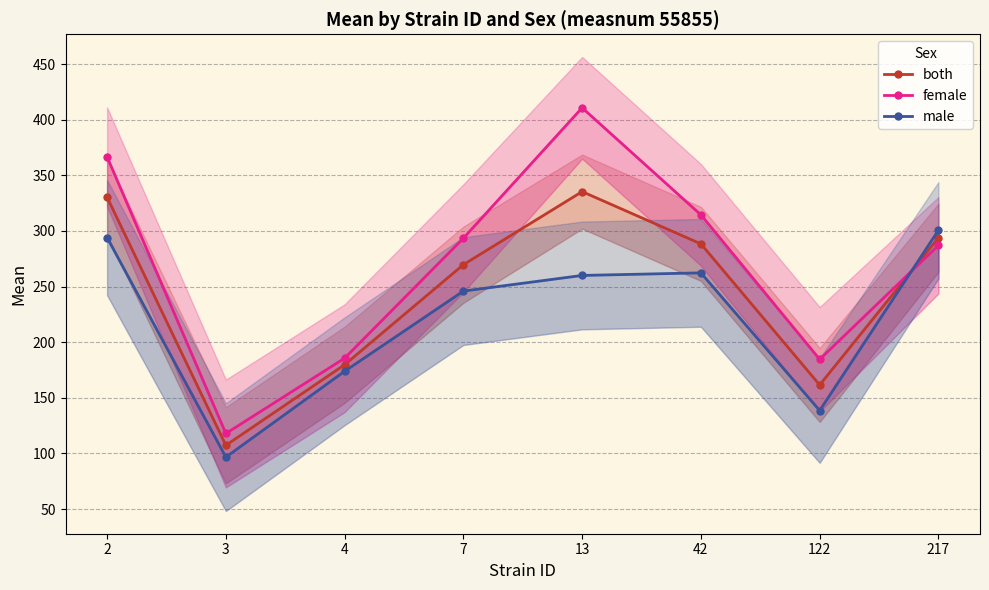

Is it true that male equals 173.8 at 4?

True